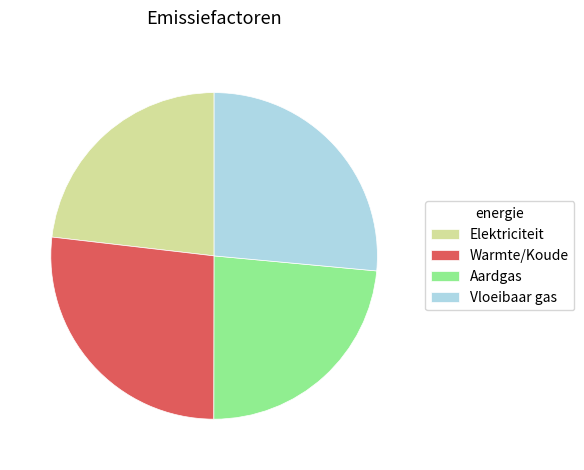

Approximately how many times larger is the value at Vloeibaar gas compared to Aardgas?

1.1